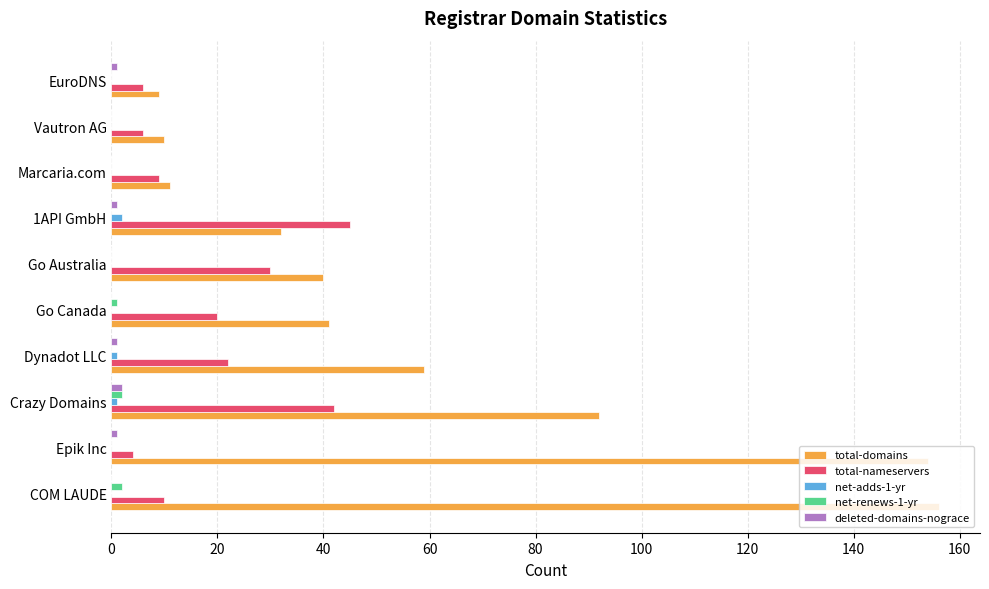

What is the maximum value shown in the chart?

156